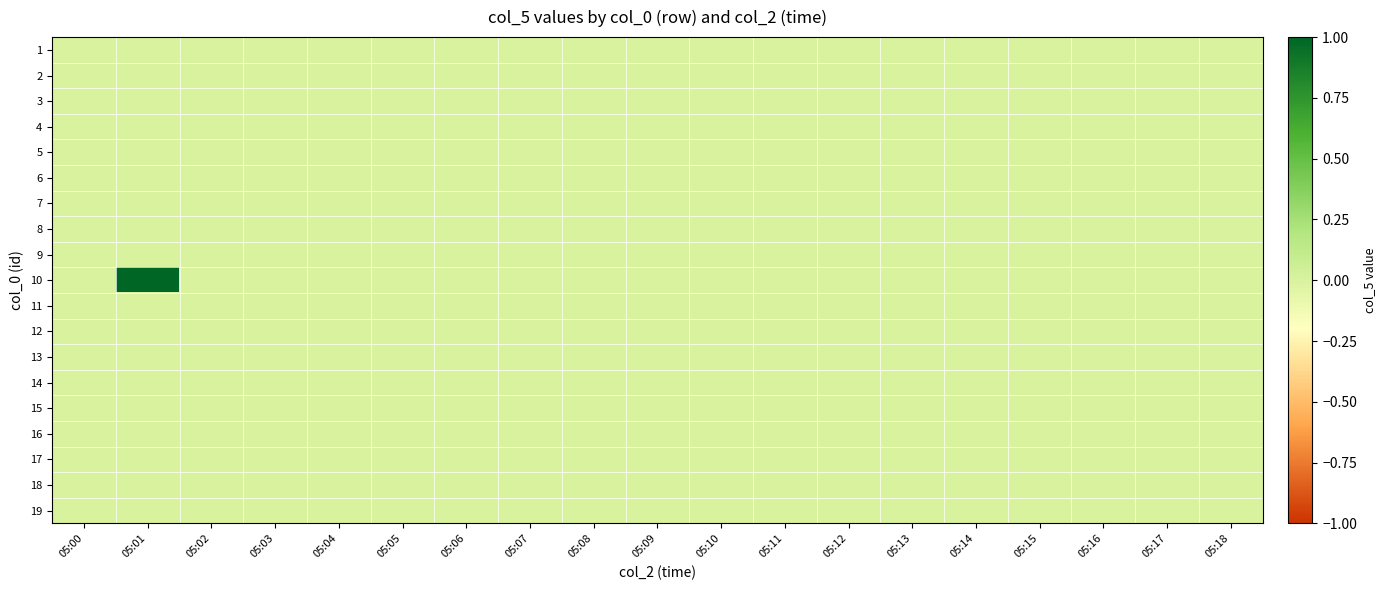

Rank the series by their maximum value, from lowest to highest.

1, 2, 3, 4, 5, 6, 7, 8, 9, 11, 12, 13, 14, 15, 16, 17, 18, 19, 10